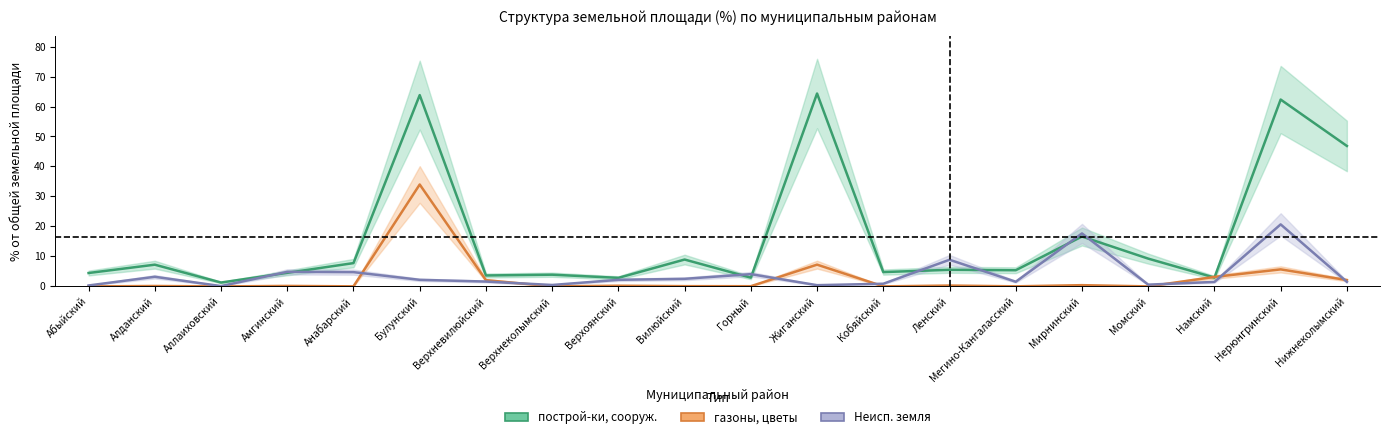

Reading left to right, list all the values displayed in this chart.

построй-ки, сооруж.: 4.5	7.3	1.3	4.5	7.8	63.8	3.7	3.9	2.9	9.0	2.9	64.3	4.8	5.5	5.4	16.6	9.3	3.0	62.3	46.8
газоны, цветы: 0.0	0.2	0.0	0.2	0.0	34.0	2.1	0.0	0.2	0.1	0.1	7.3	0.0	0.3	0.0	0.4	0.0	3.2	5.7	2.1
Неисп. земля: 0.3	3.2	0.1	4.9	4.8	2.2	1.6	0.5	2.2	2.5	4.1	0.4	0.9	8.9	1.6	17.7	0.6	1.5	20.7	1.5